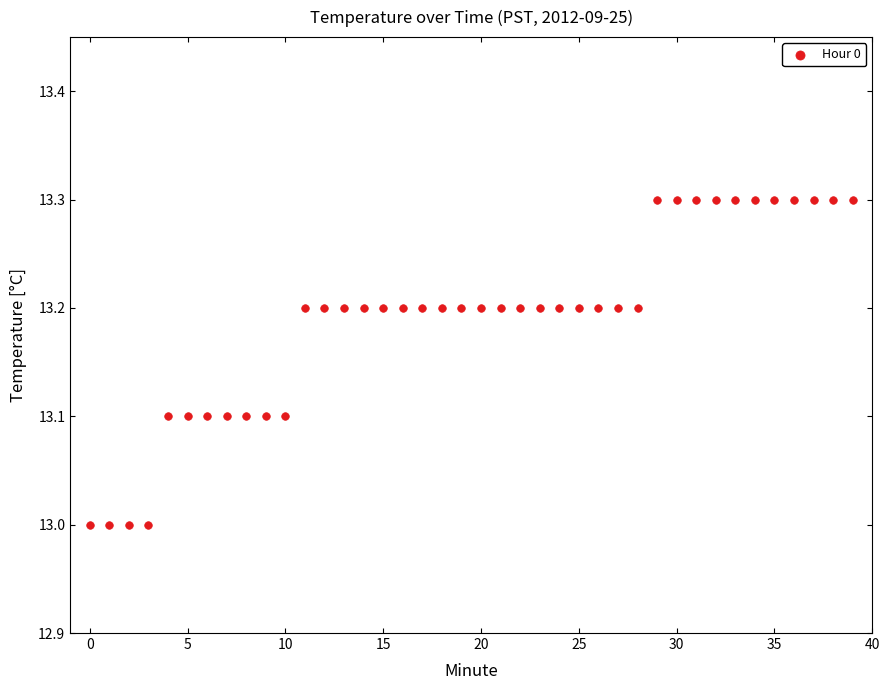

What is the range of Y values (max minus min)?

0.3